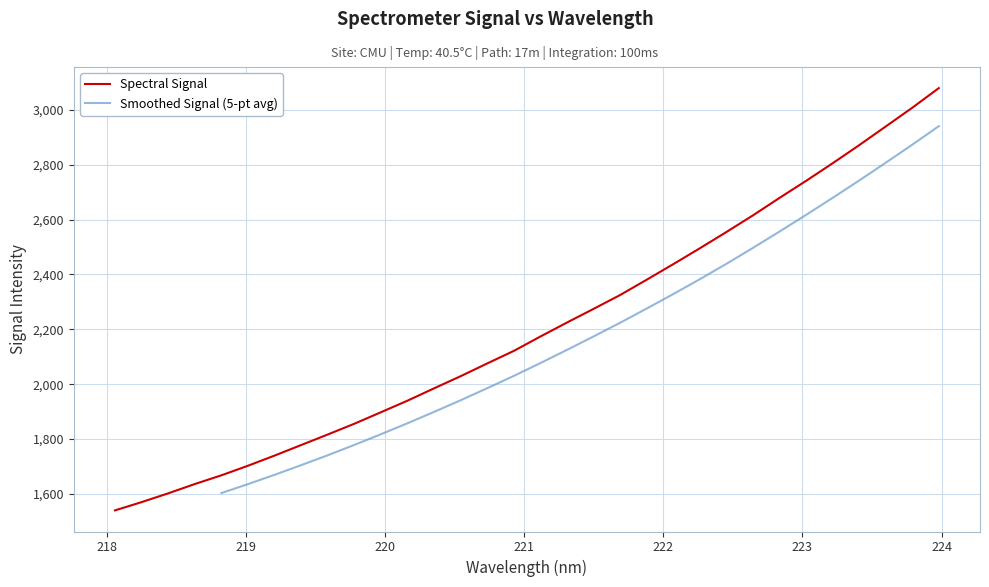

What is the highest value of the Spectral Signal series?

3079.1